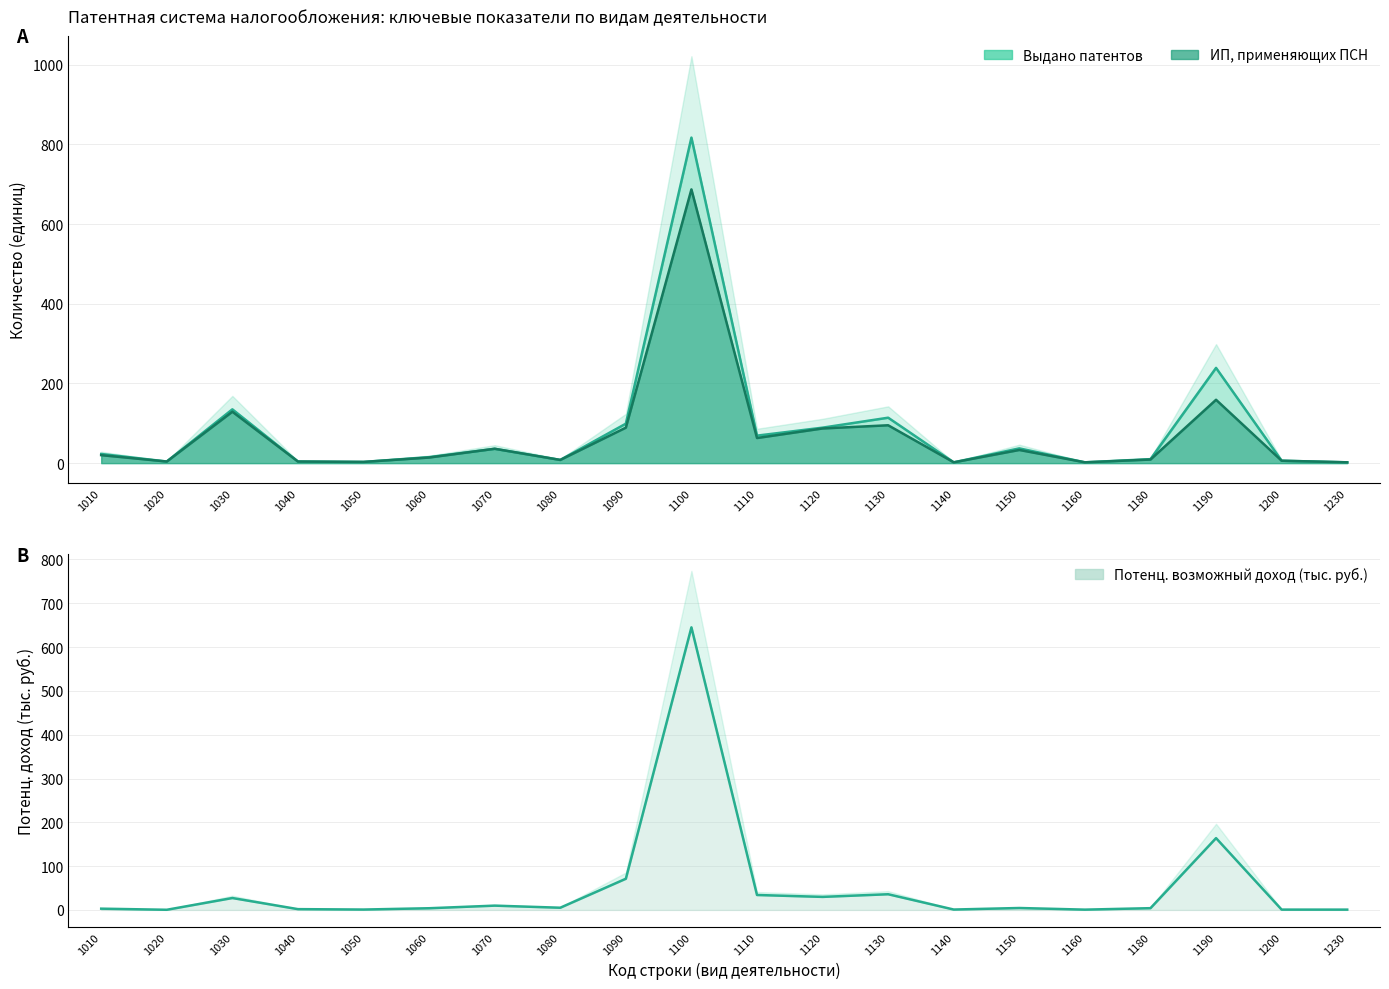

At which category does Потенц. доход (тыс.) reach its first local peak?

1030